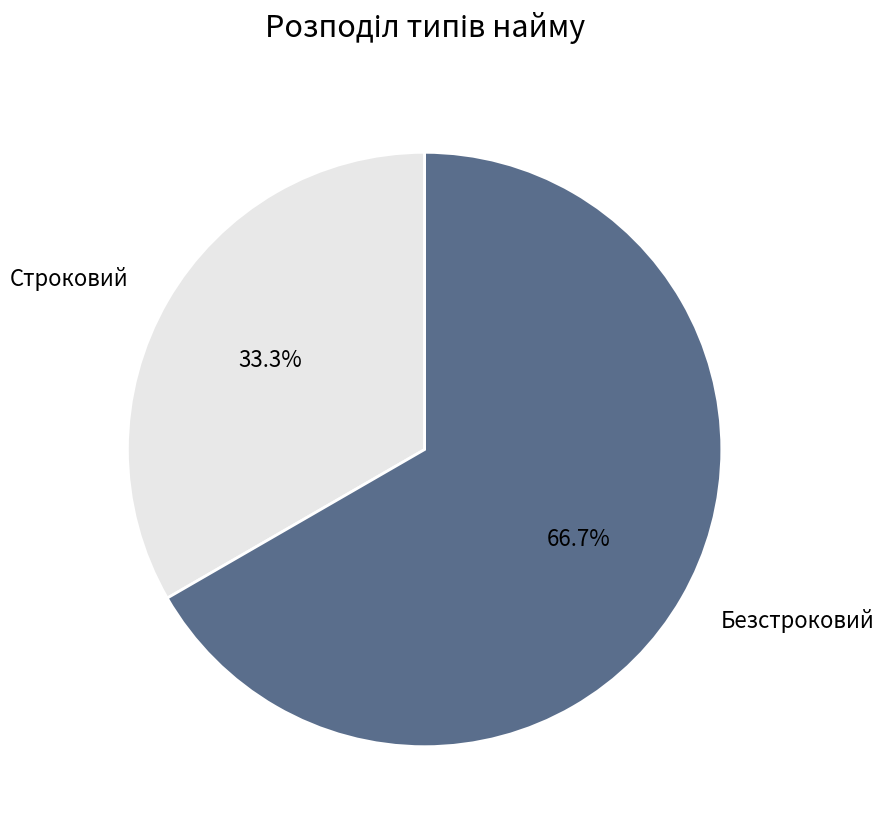

Is there a majority slice in this chart?

Yes